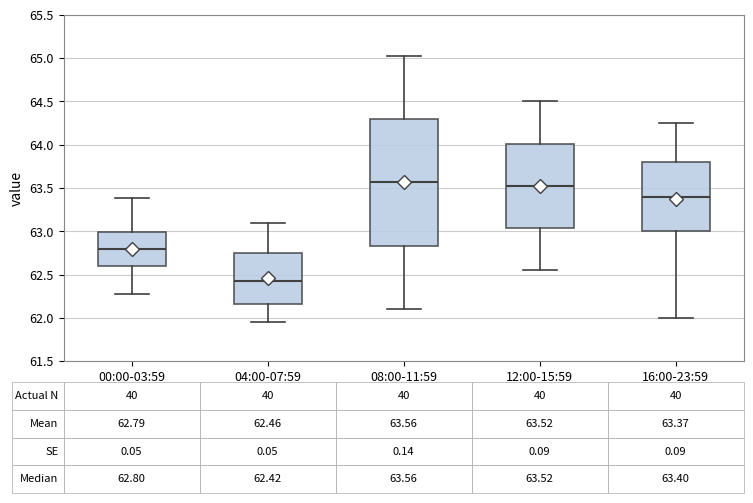

Comparing the boxes themselves (not the whiskers), which one is the tallest?

08:00-11:59